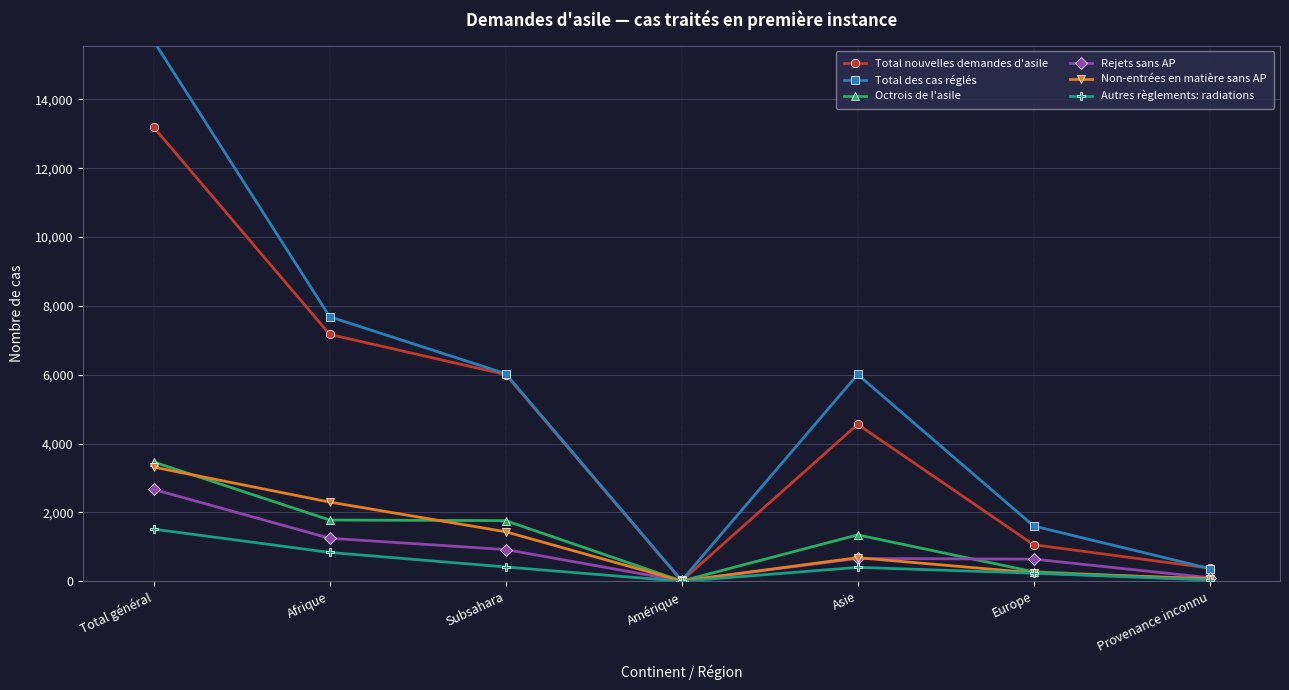

The Non-entrées en matière sans AP series shows 1439 at Subsahara. True or false?

True